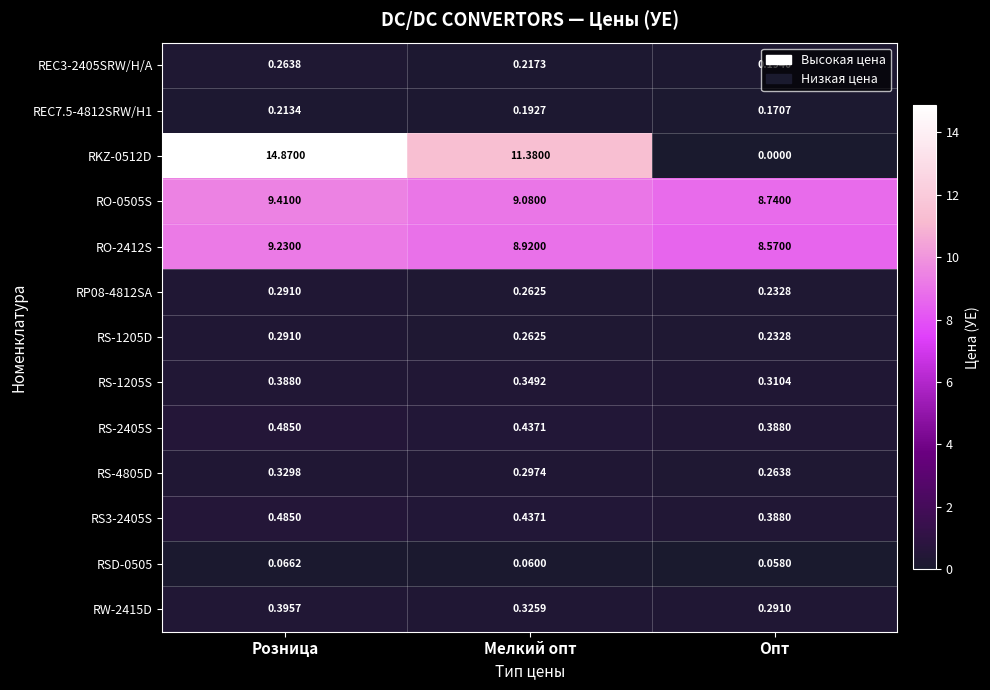

At which category is the sum across all series the highest?

Розница